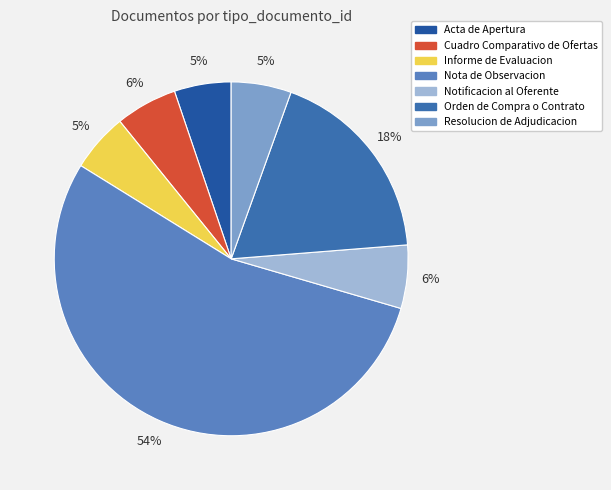

Does Notificacion al Oferente account for over 50% of the chart?

No